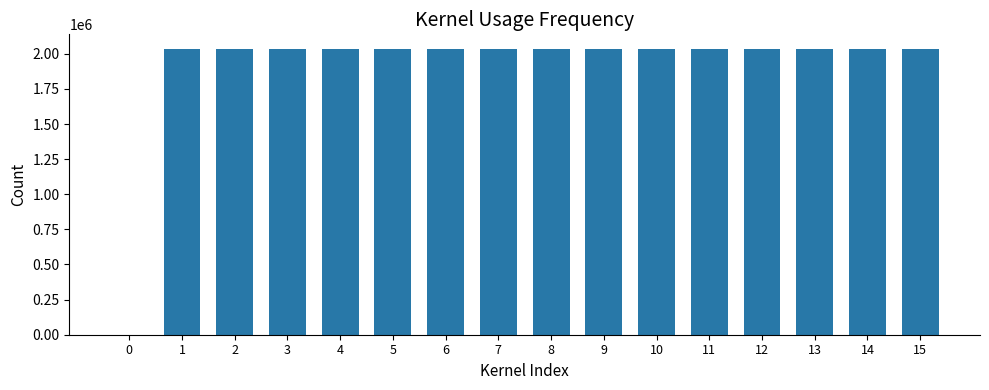

What is the ratio of the value at 8 to the value at 3?

1.0